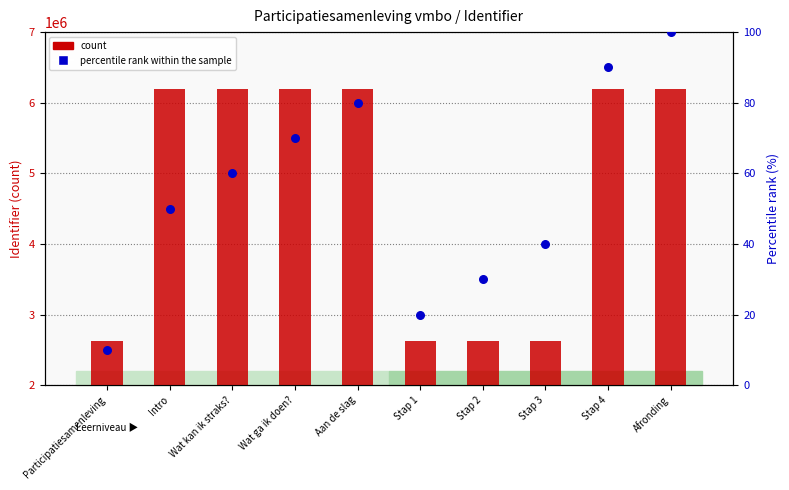

Is the value of count at Intro greater than the value of percentile rank within the sample at Stap 3?

Yes